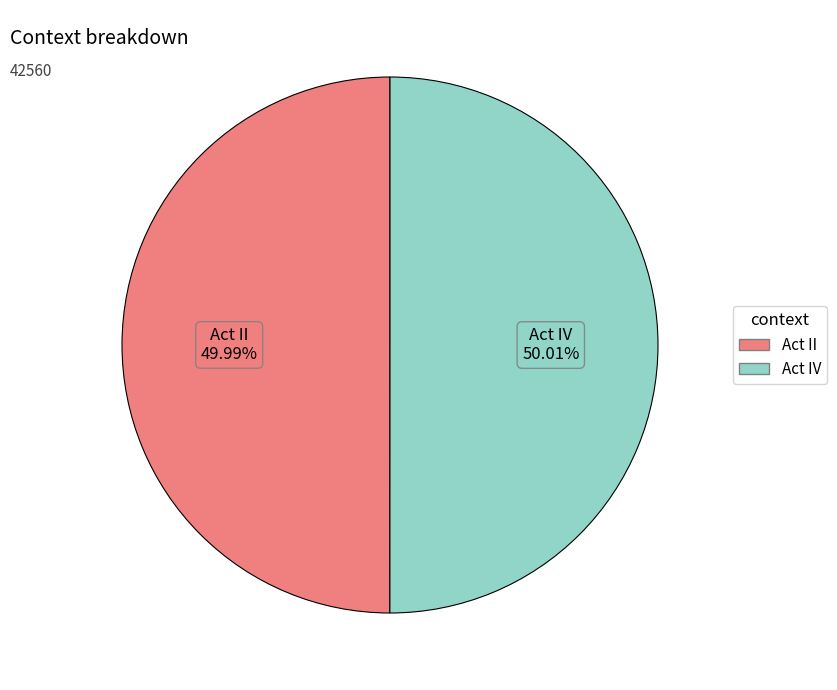

To the nearest percent, what percentage of the pie is Act II?

50%